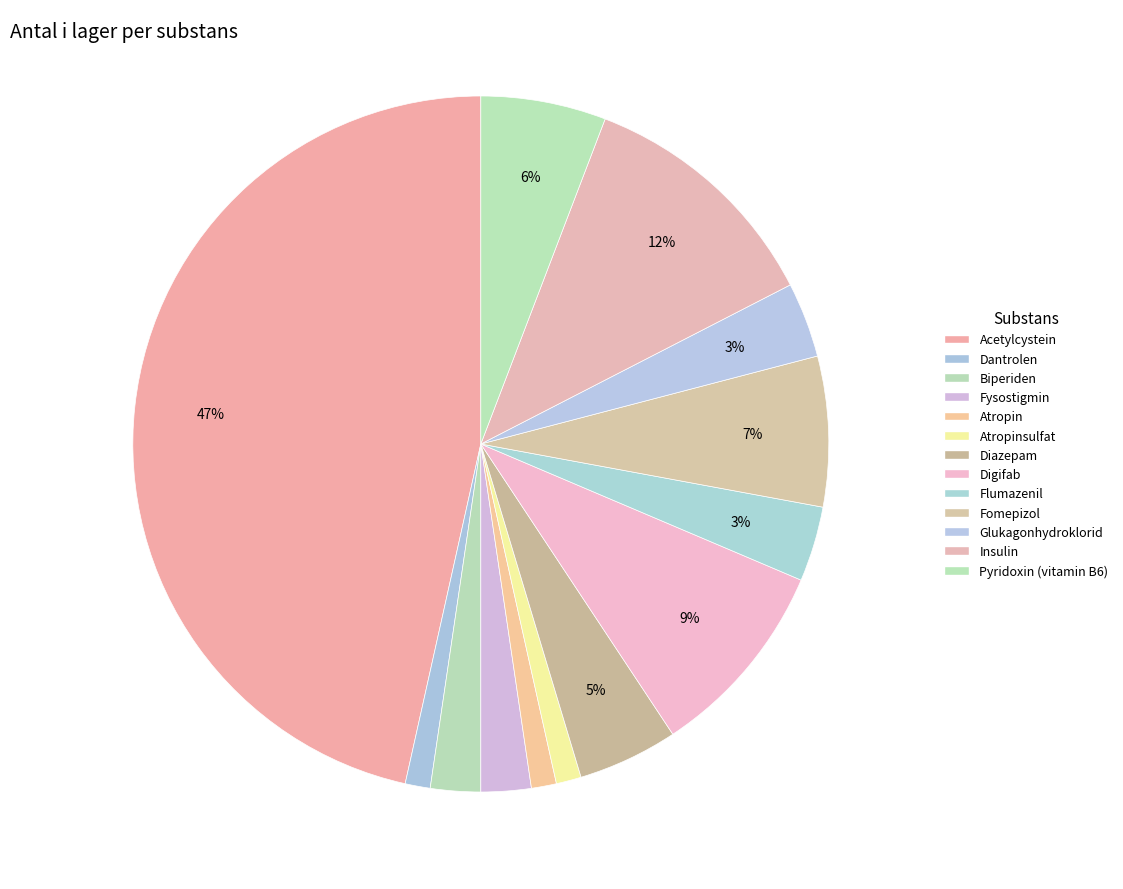

Is there a majority slice in this chart?

No